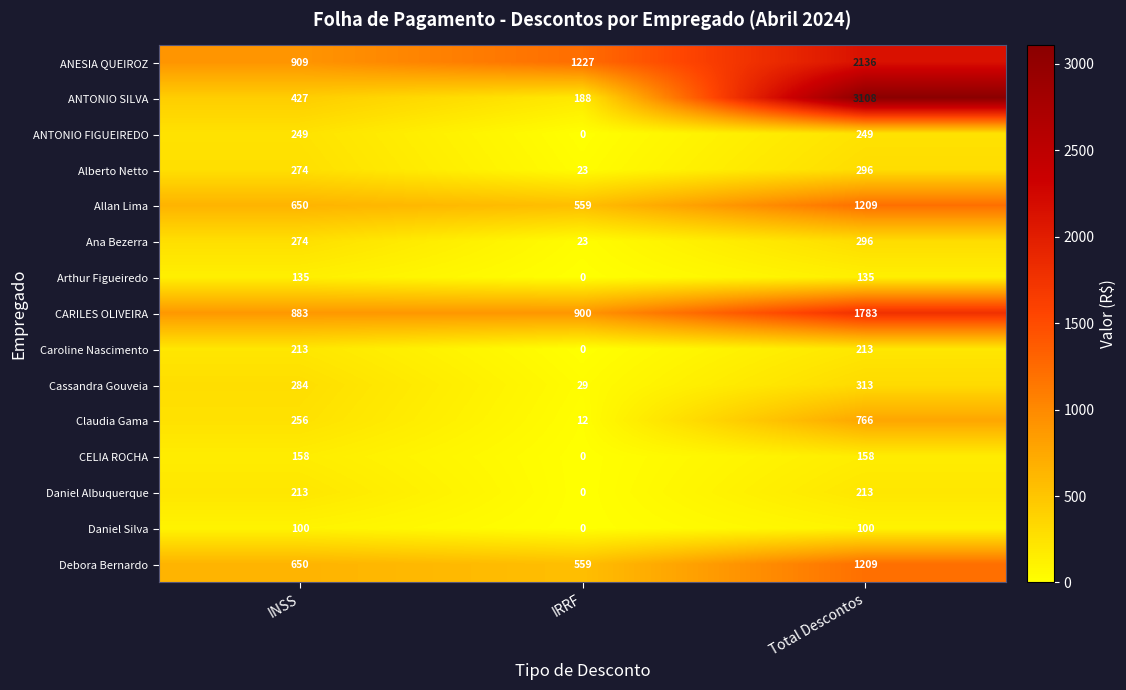

Which series has the largest range (max minus min)?

ANTONIO SILVA